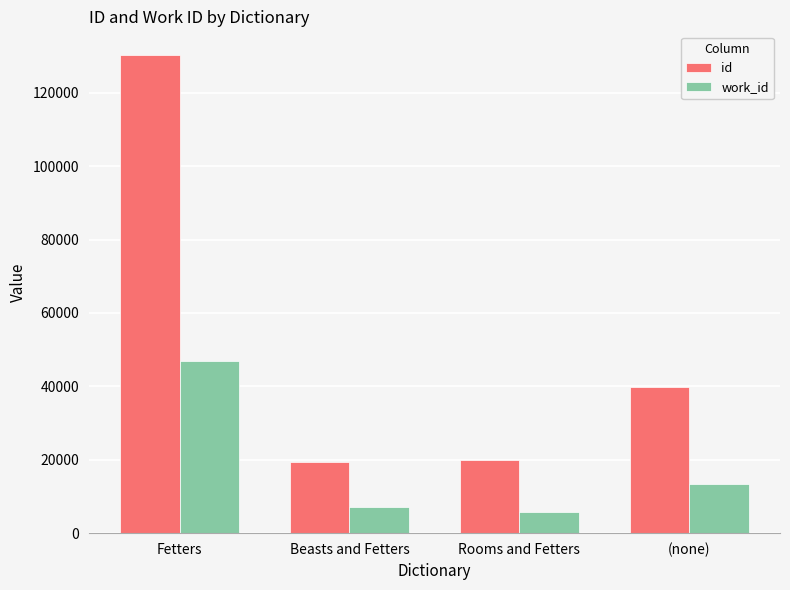

The value of work_id at Rooms and Fetters is 5795. True or false?

True